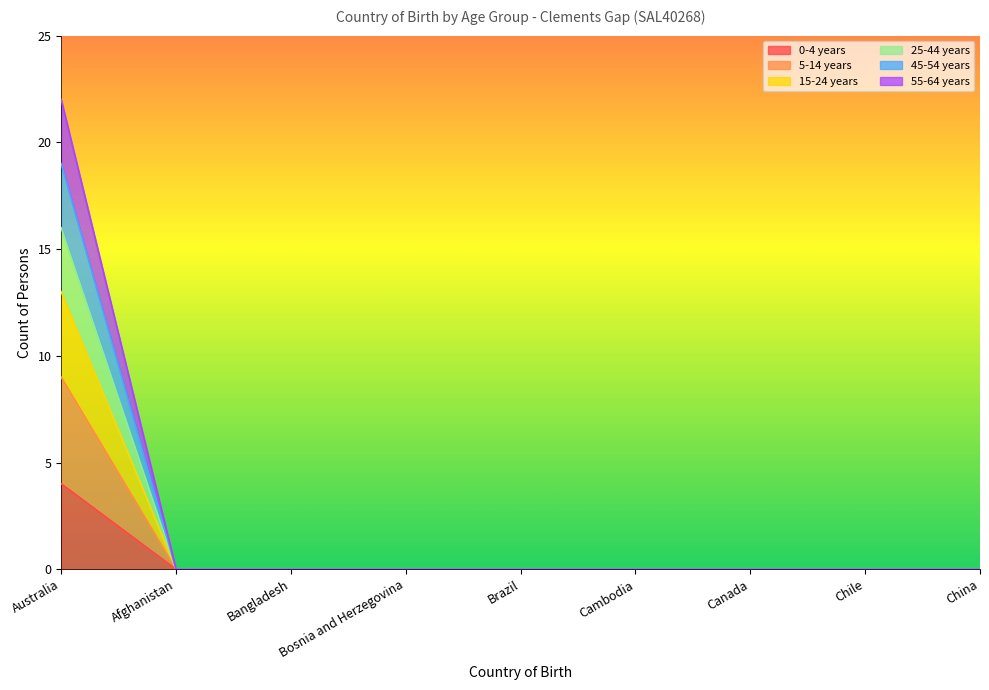

True or false: 25-44 years and 5-14 years cross at least once.

False